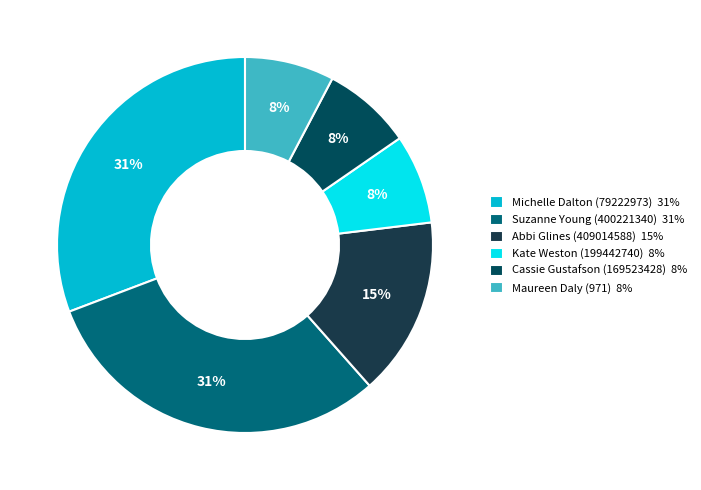

How many slices are in this pie chart?

6